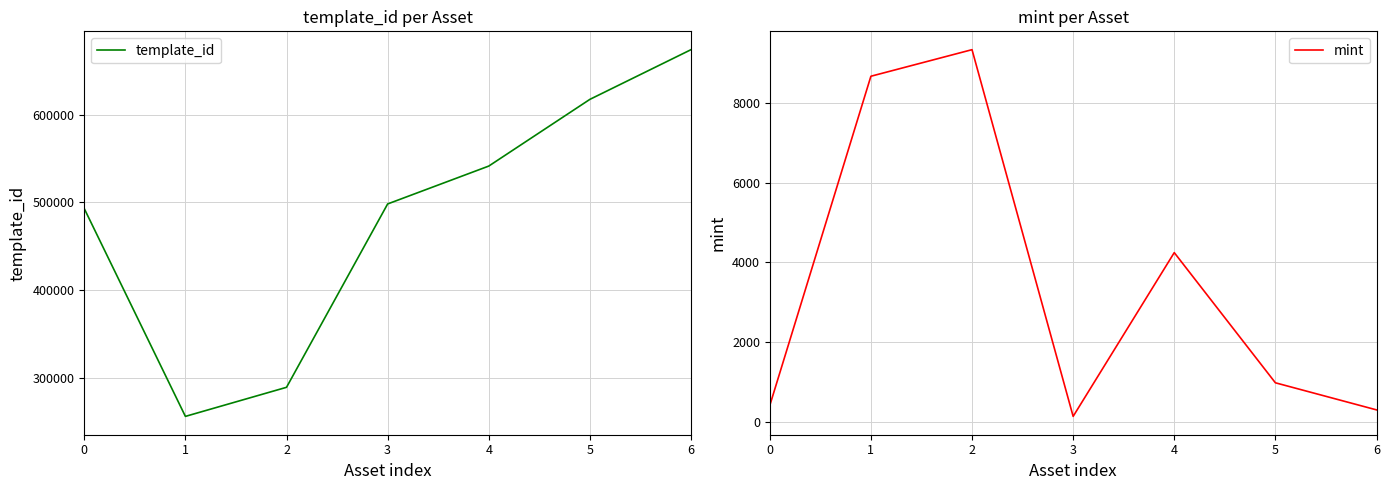

How many values in the template_id series are below 498304?

3